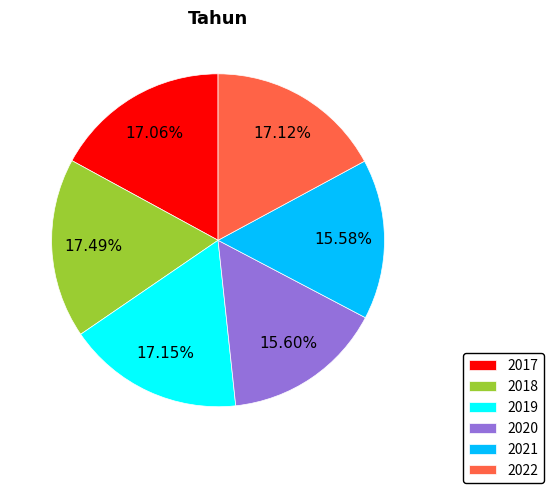

Which has a higher value, 2018 or 2020?

2018